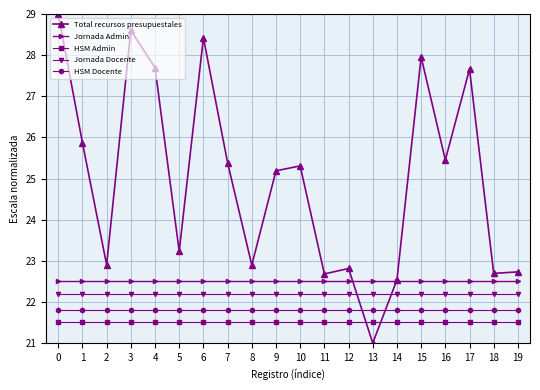

What is the minimum value for Total recursos presupuestales?

21.0